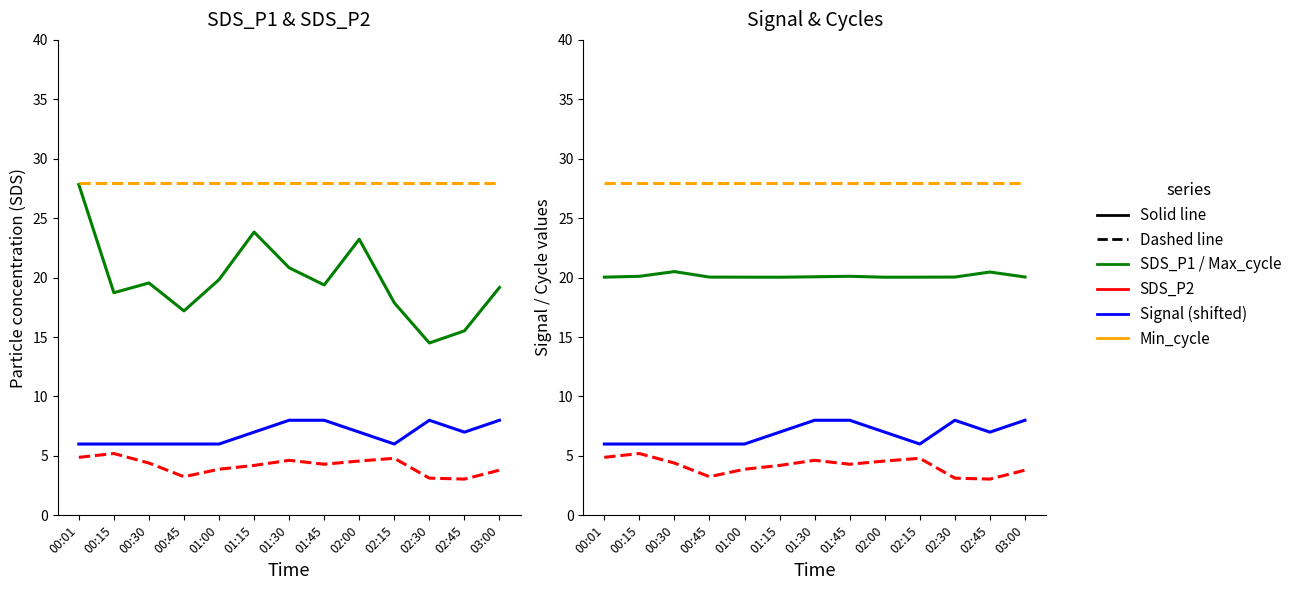

What is the sum of the Signal (shifted) values at 03:00 and 02:00?

15.0